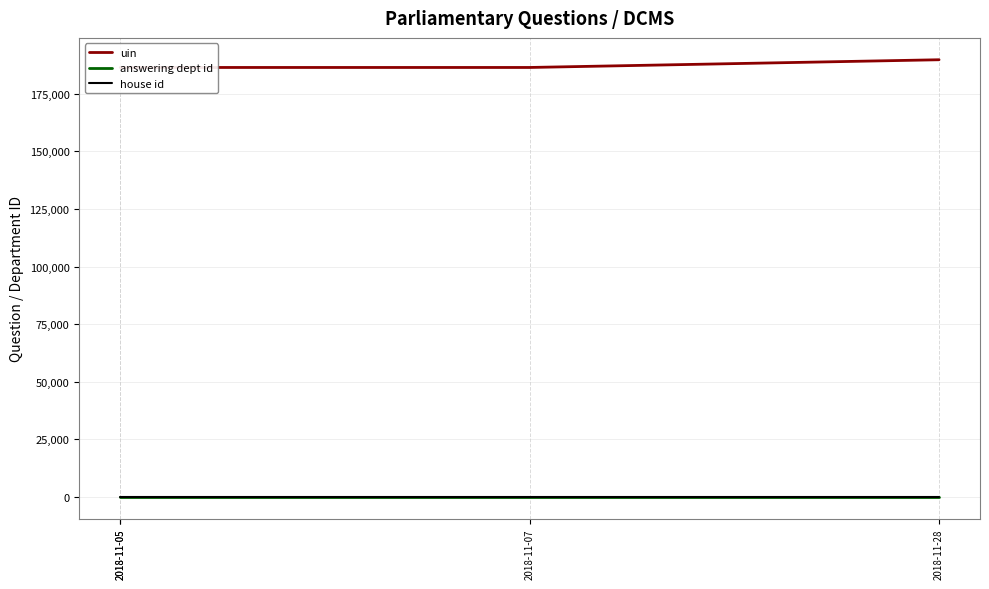

List the series in order of their peak value, lowest first.

house id, answering dept id, uin